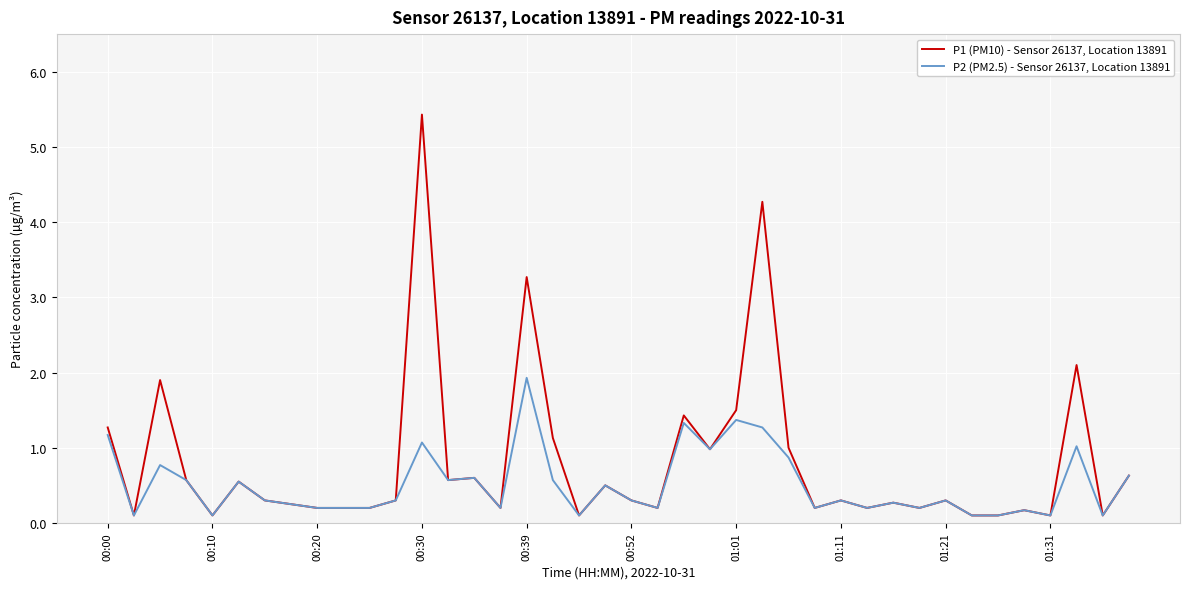

Which series has the largest total across all categories?

P1 (PM10) - Sensor 26137, Location 13891